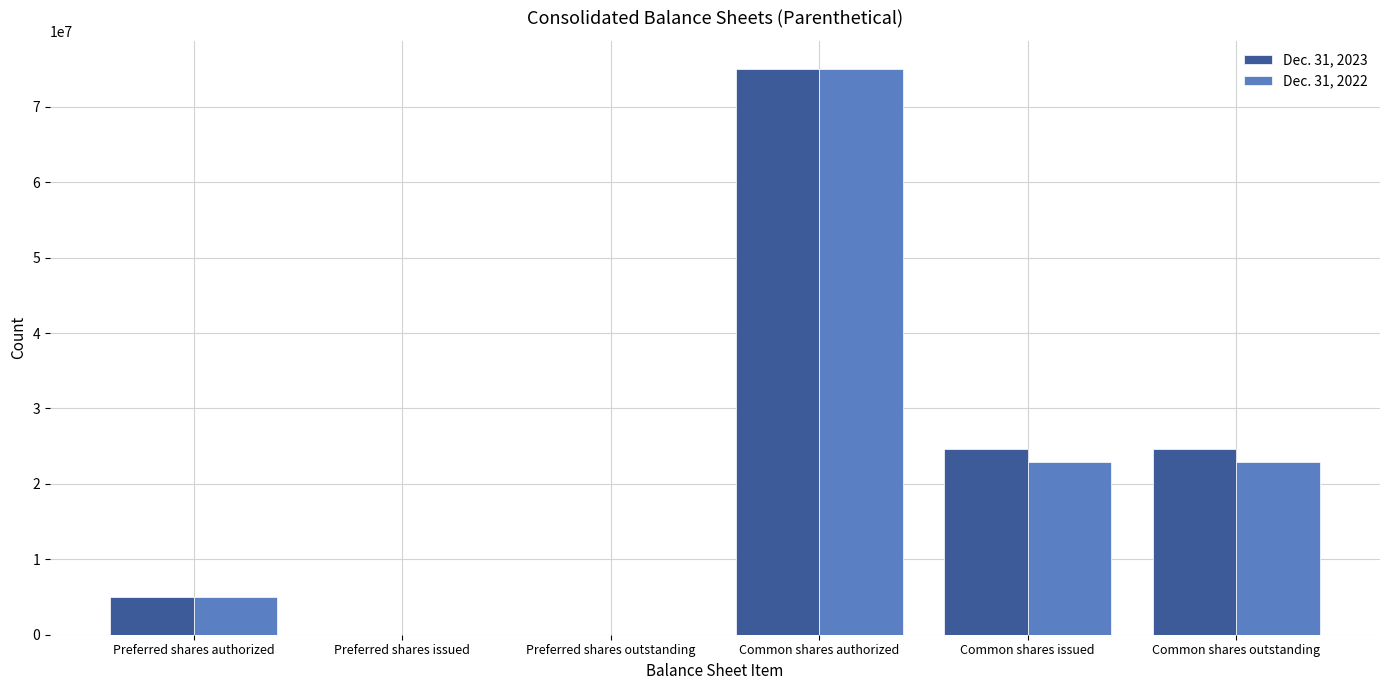

Is it true that Dec. 31, 2023 equals 75000000 at Common shares authorized?

True